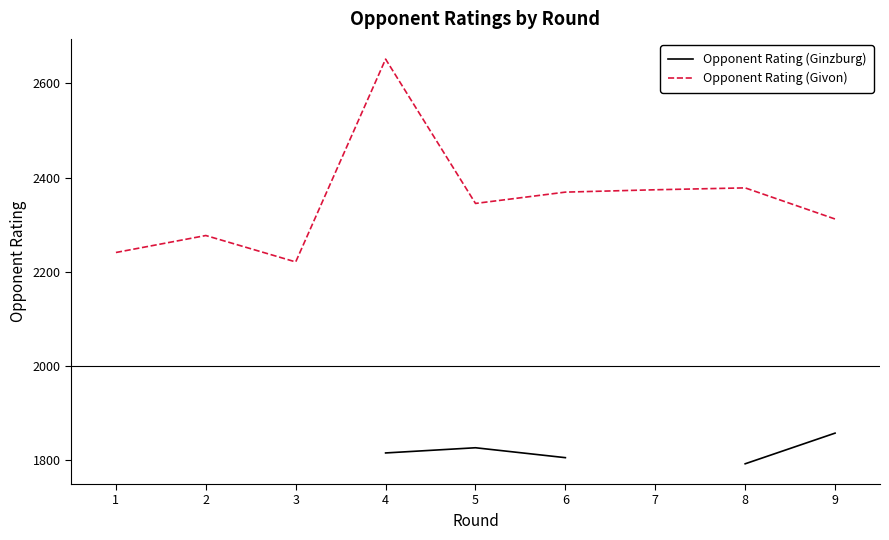

List the series in order of their overall mean, lowest first.

Opponent Rating (Ginzburg), Opponent Rating (Givon)